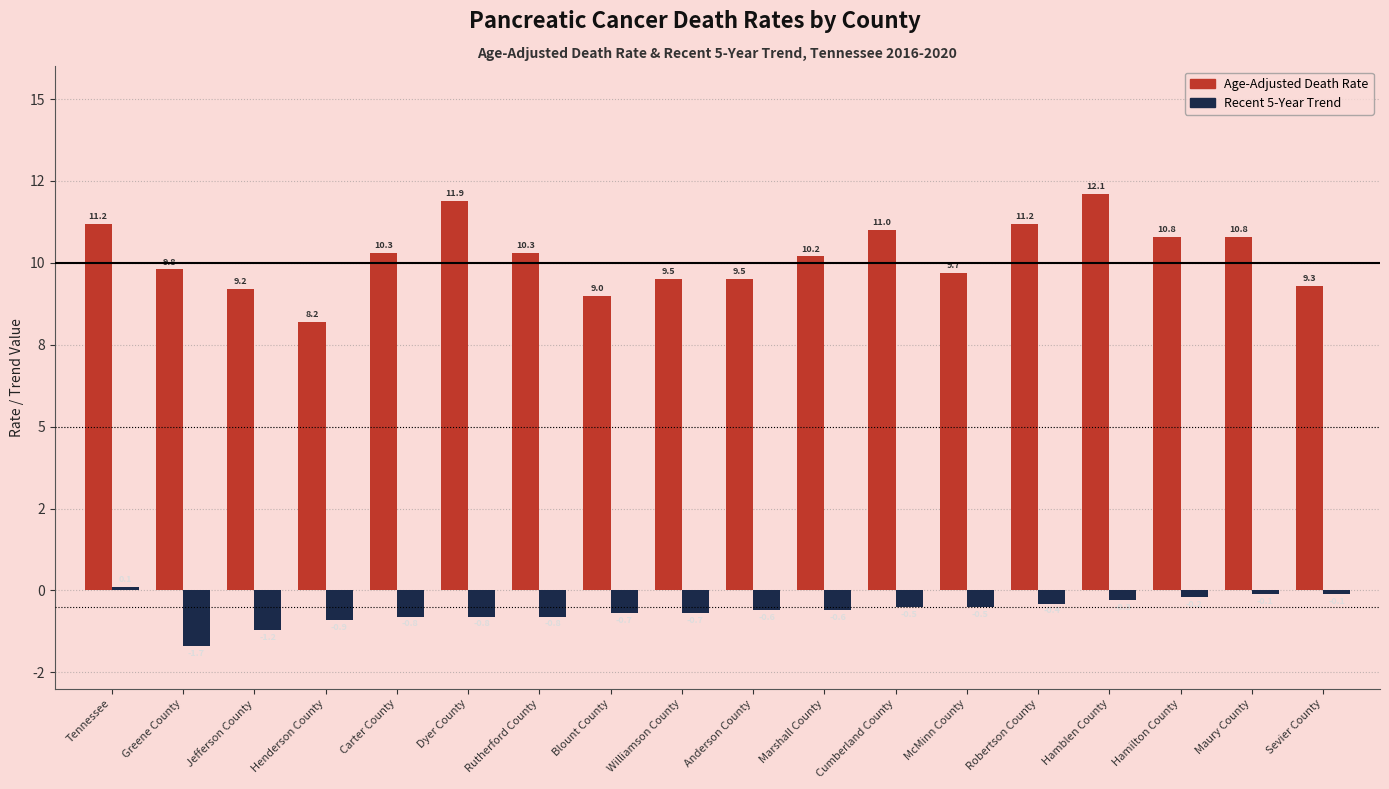

What is the label of the 13th bar from the right?

Dyer County